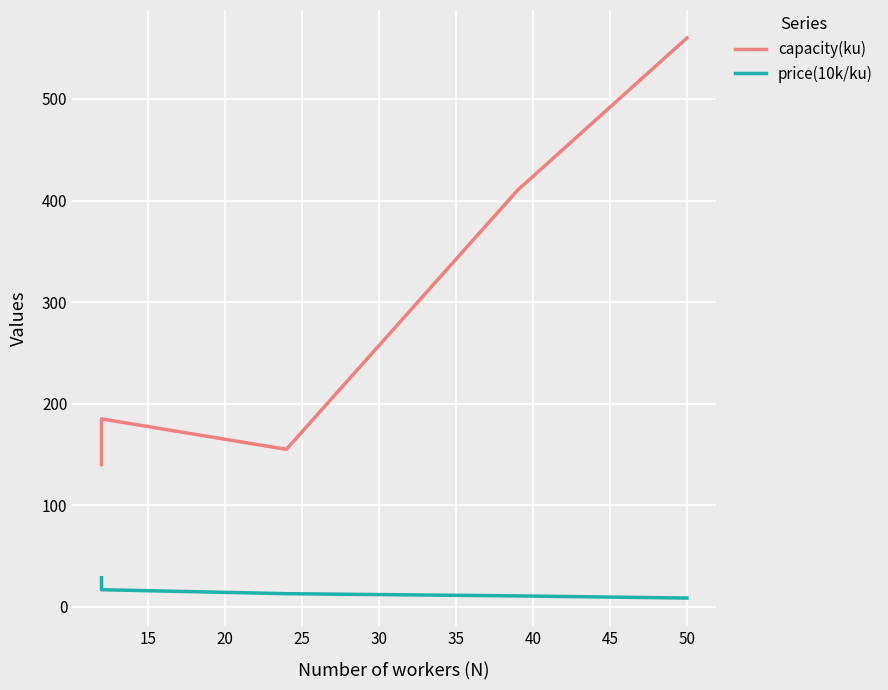

Which series has the widest spread of values?

capacity(ku)